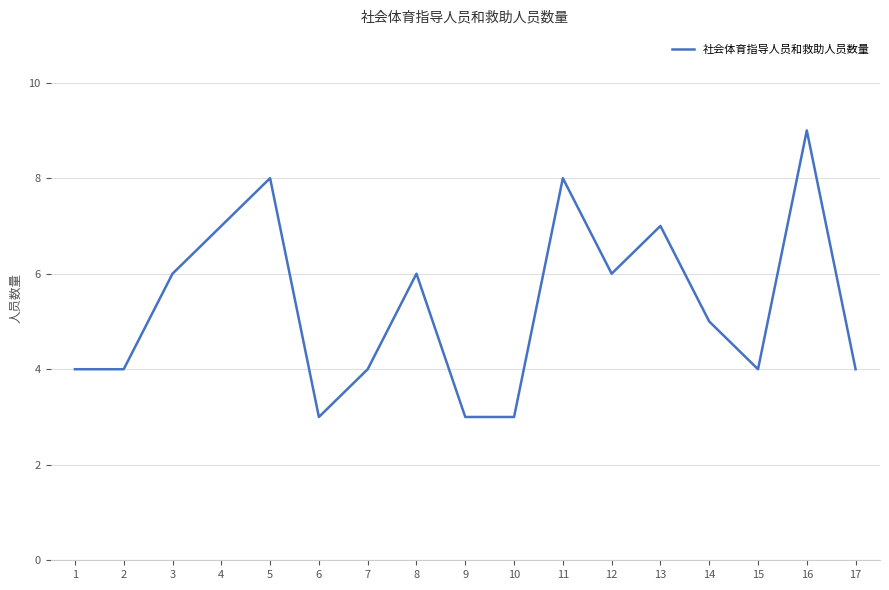

What is the minimum value shown in the chart?

3